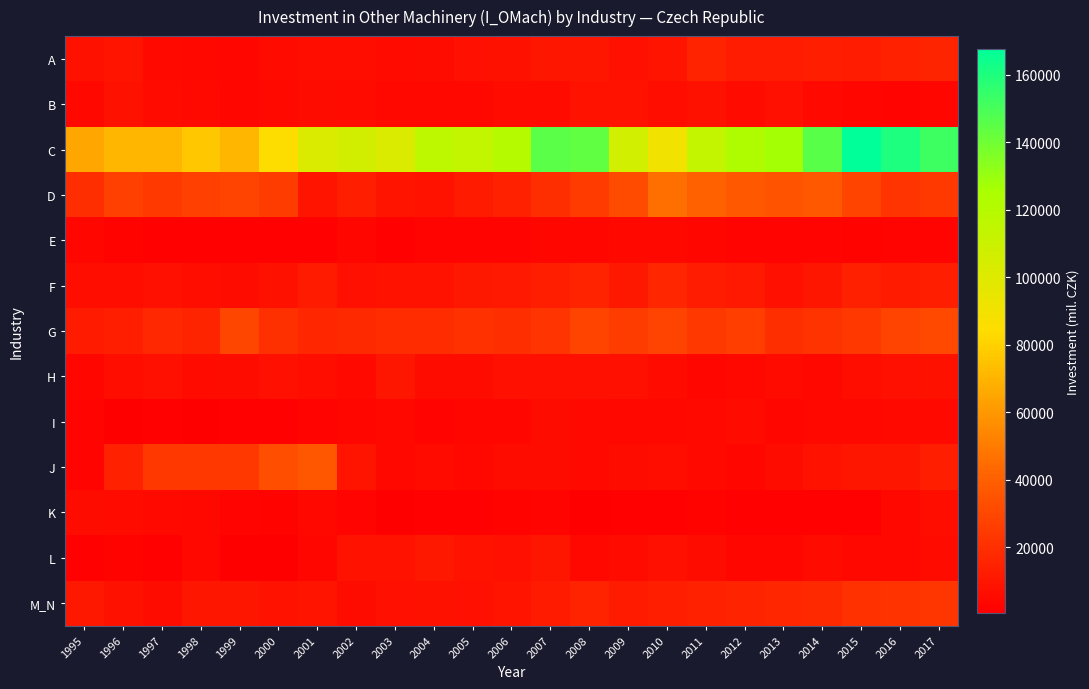

What is the total value across all series at 2000?

205597